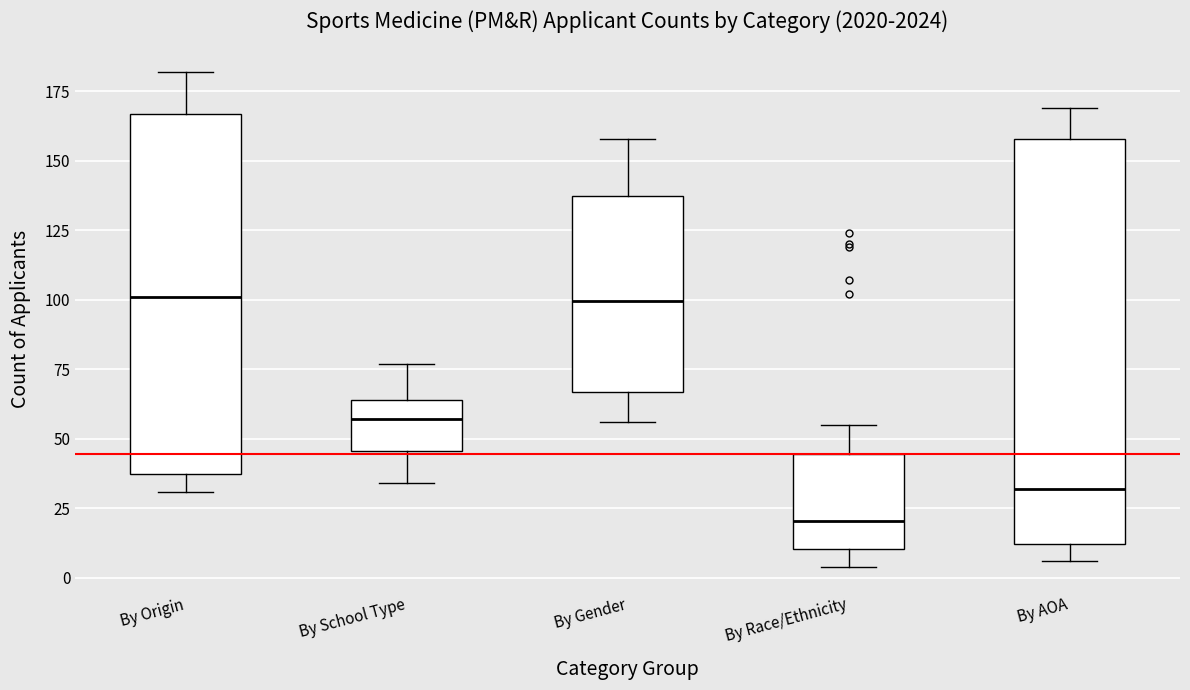

Reading left to right, read every box against the y-axis: the position of its median line, the range the box covers, and the ends of its whiskers. The values are not printed on the chart, so give them approximately, as read against the axis.

By Origin: median 100, box 35 to 165, whiskers 30 to 180
By School Type: median 55, box 45 to 65, whiskers 35 to 75
By Gender: median 100, box 65 to 140, whiskers 55 to 160
By Race/Ethnicity: median 20, box 10 to 45, whiskers 5 to 55
By AOA: median 30, box 10 to 160, whiskers 5 to 170